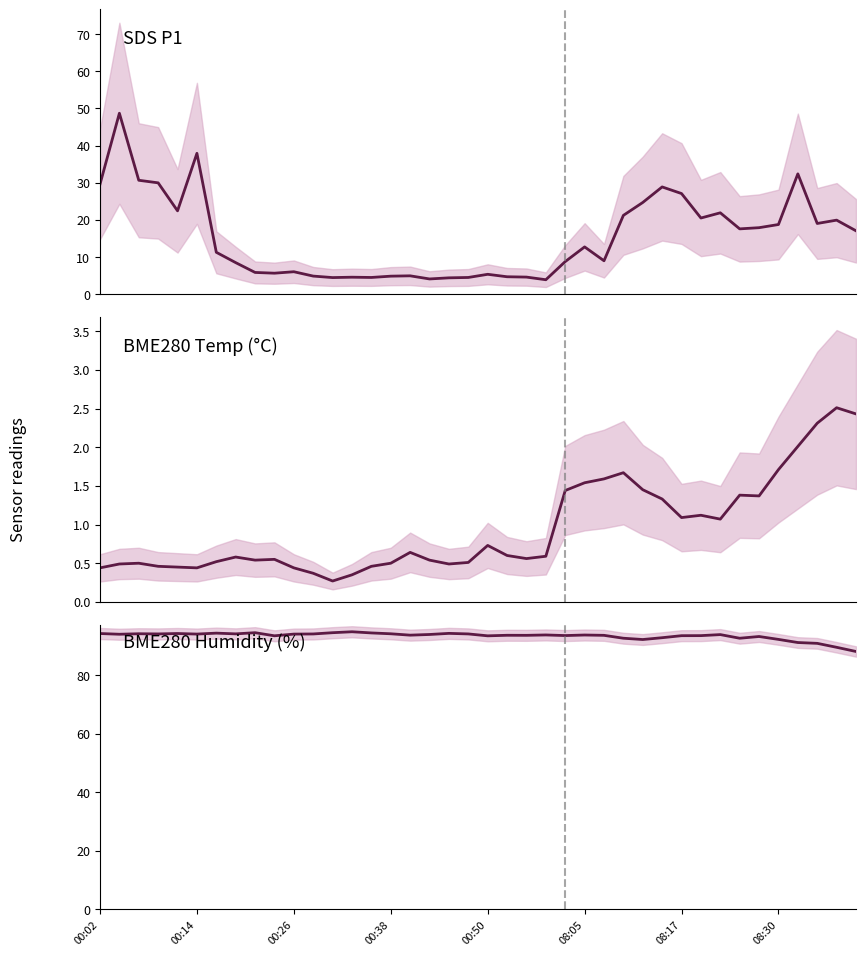

What is the sum of all BME280_humidity values?

3736.9